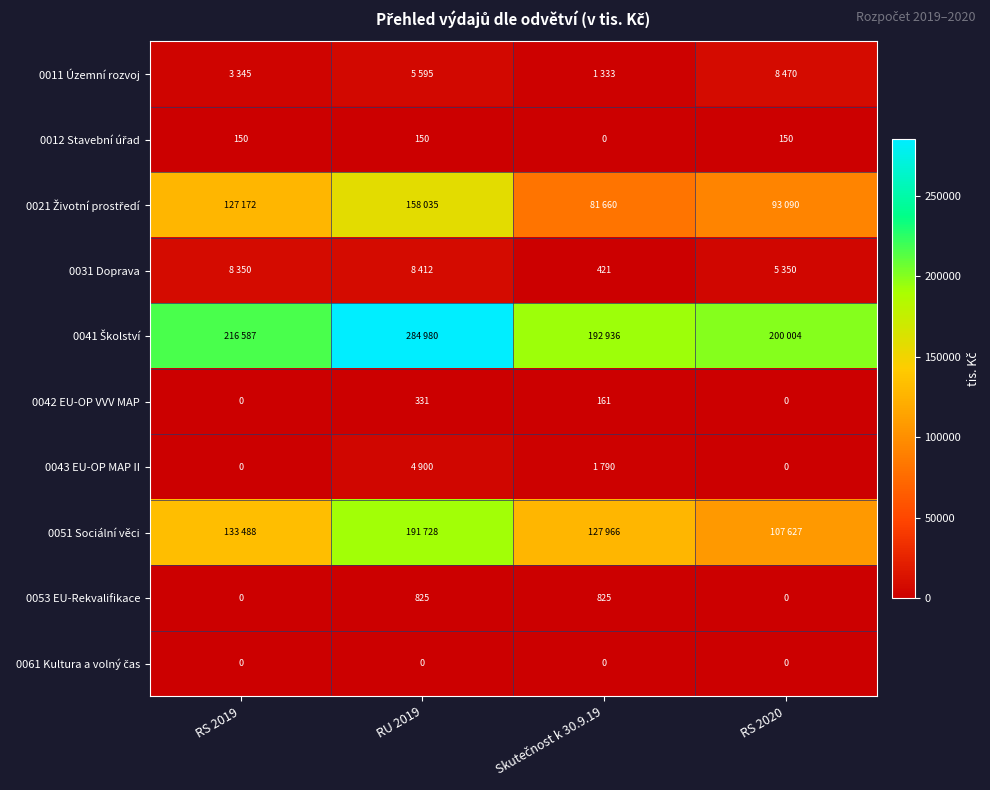

Is it true that 0042 EU-OP VVV MAP equals 157 at RS 2020?

False